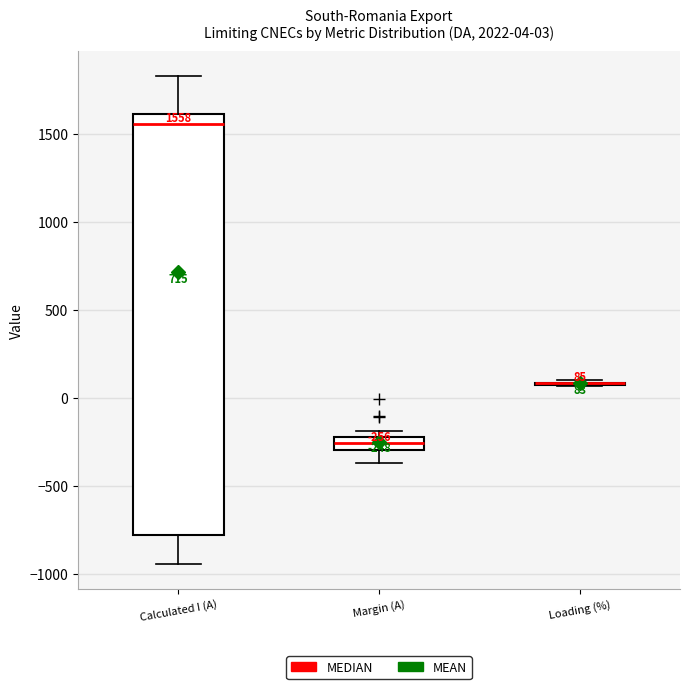

Which box is the tallest, from its lower edge to its upper edge?

Calculated I (A)